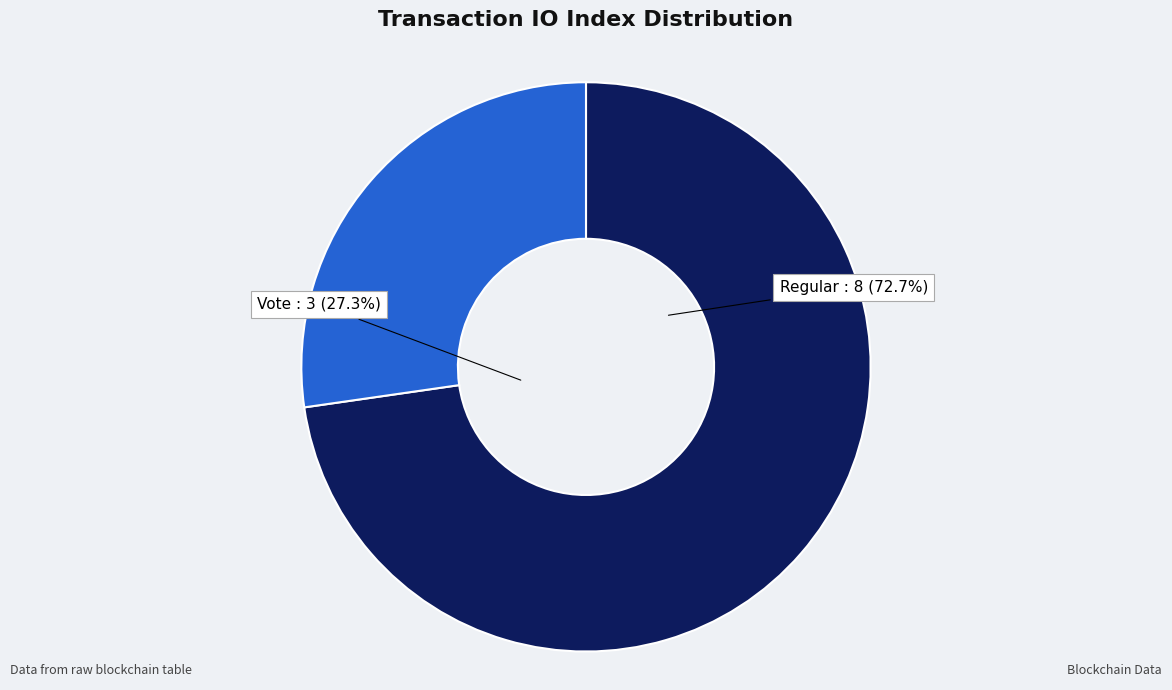

How many slices are in this pie chart?

2